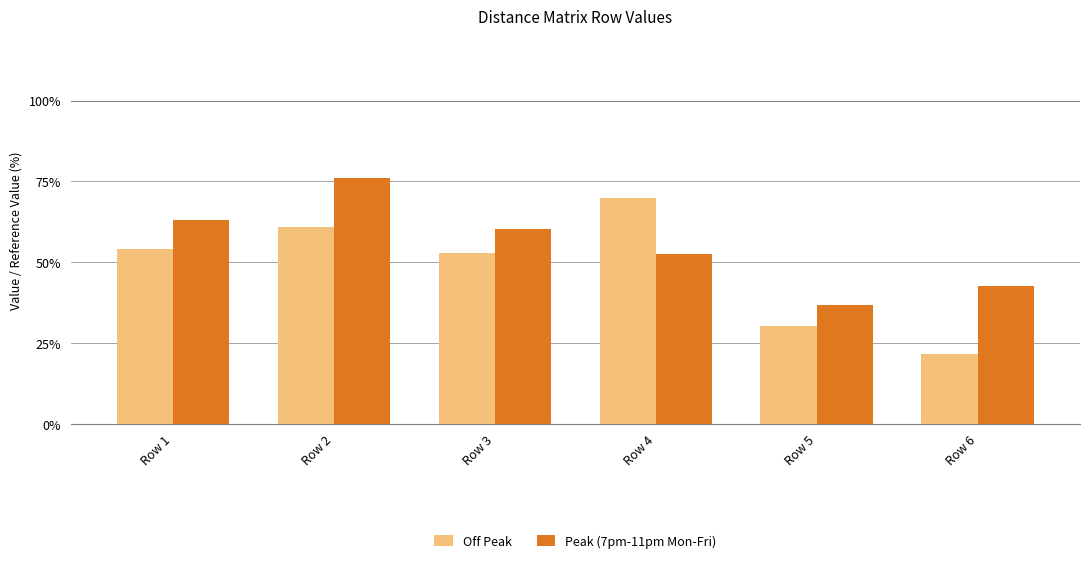

What is the value of the Peak (7pm-11pm Mon-Fri) bar at the 3rd from the left?

60.2